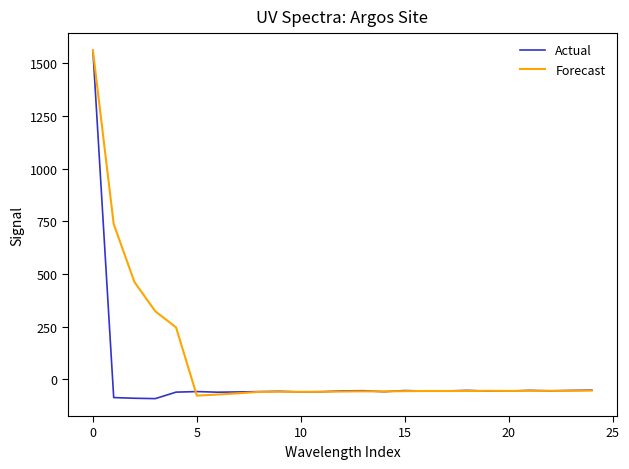

Rank the series by their average value, from lowest to highest.

Actual, Forecast